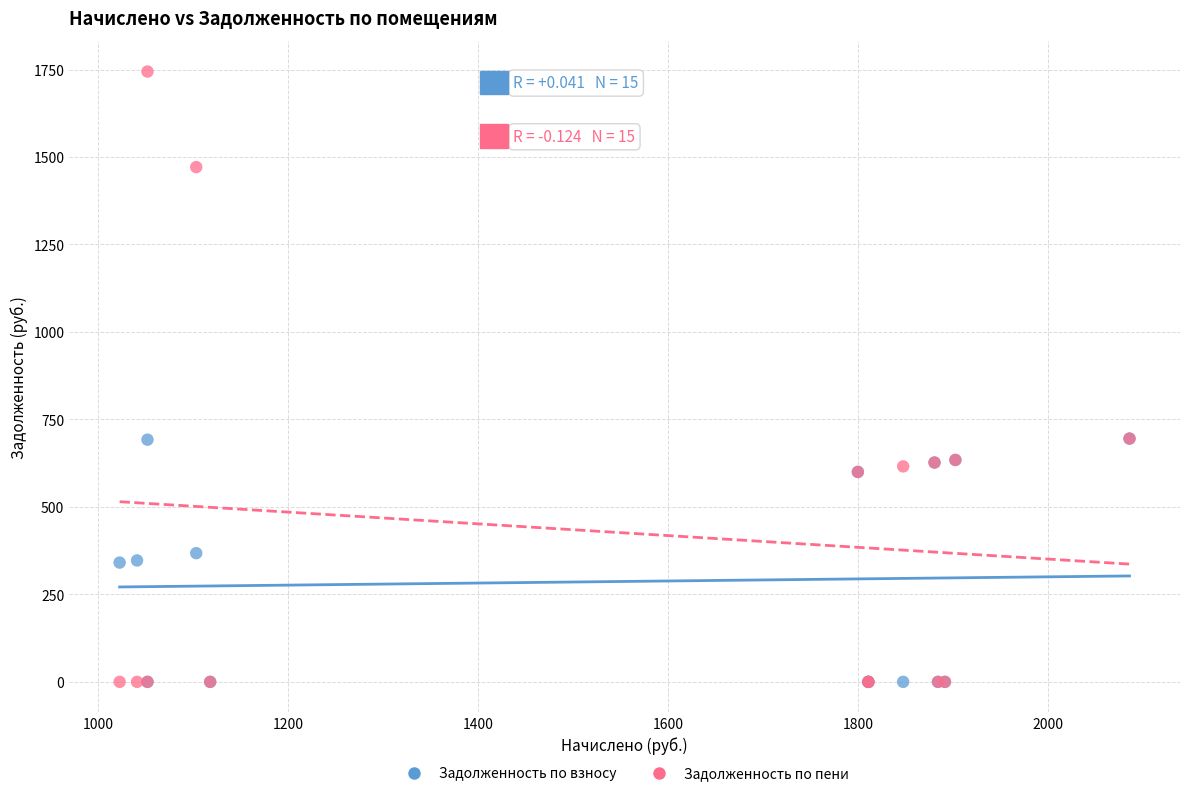

What are all the series names shown in the legend?

Задолженность по взносу, Задолженность по пени